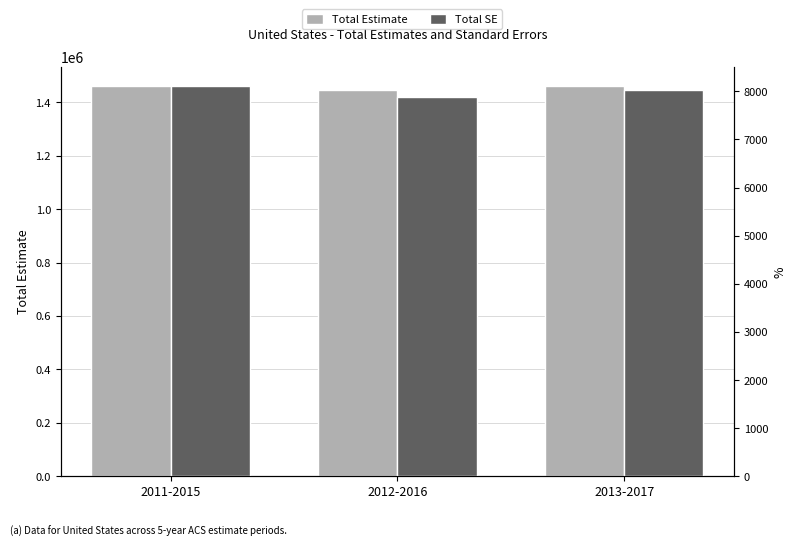

What is the label of the 2nd bar from the right?

2012-2016